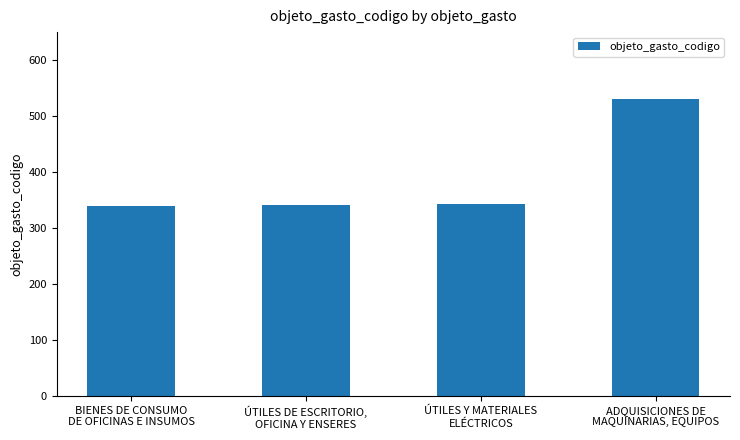

What position from the right is ADQUISICIONES DE
MAQUINARIAS, EQUIPOS?

1